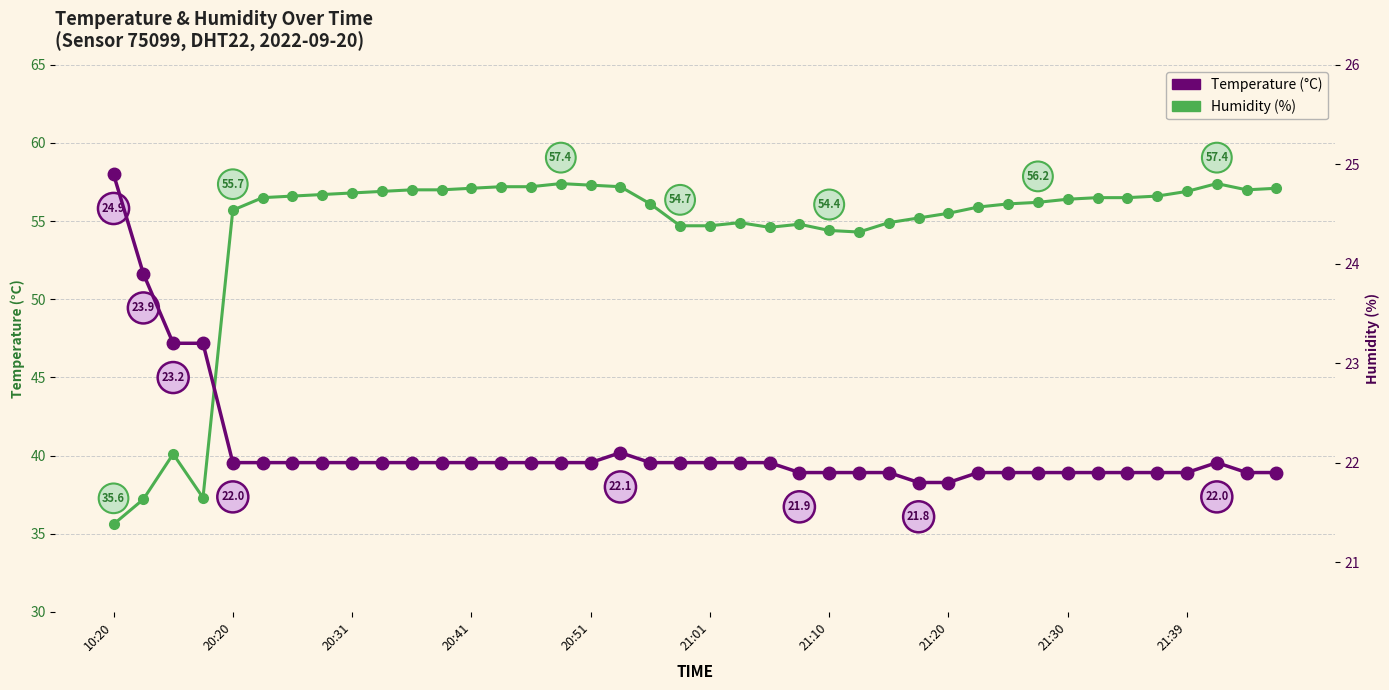

Is the value of Temperature at 33 greater than the value of Humidity at 20:41?

No